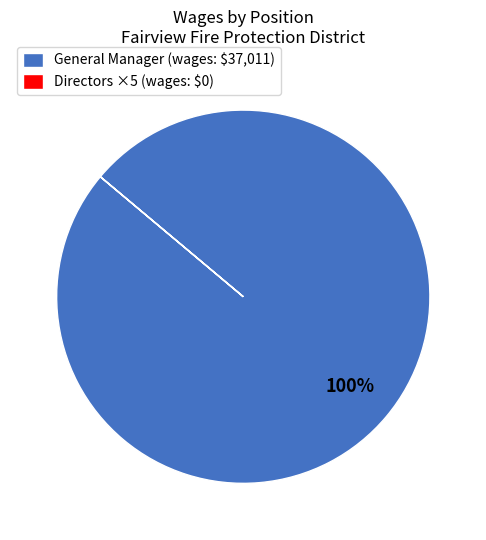

Is it true that General Manager (wages: $37,011) is 100% of the pie?

True